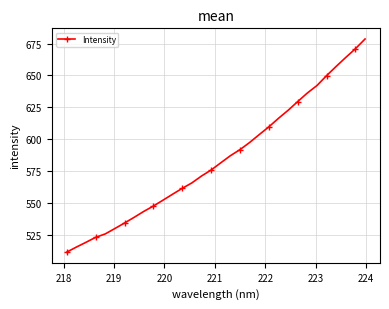

What is the smallest value displayed?

511.5